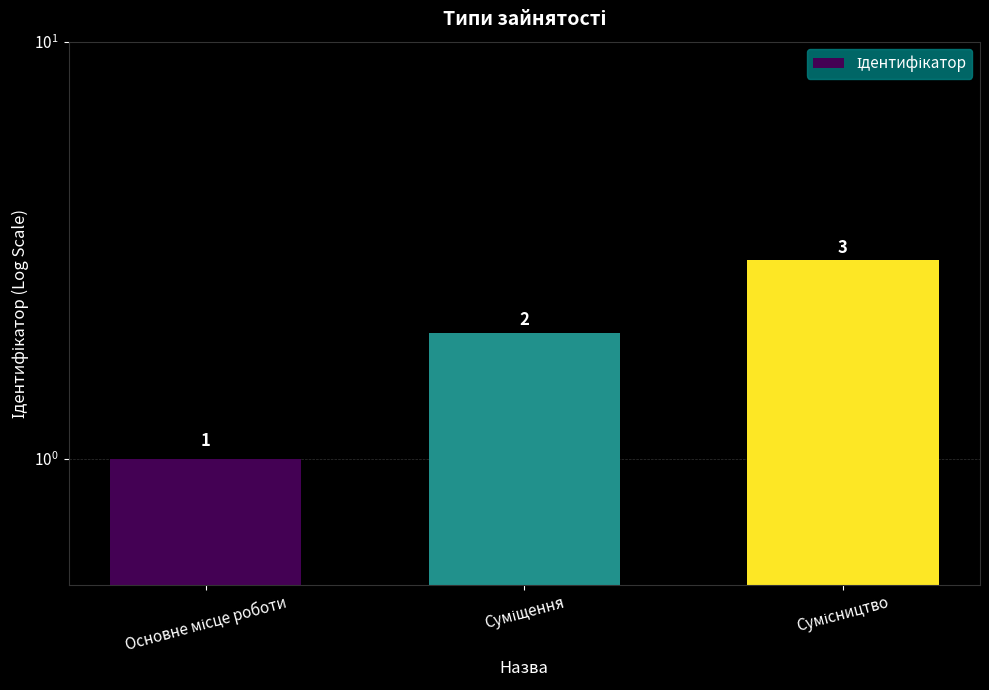

What is the change in value from Основне місце роботи to Суміщення?

+1